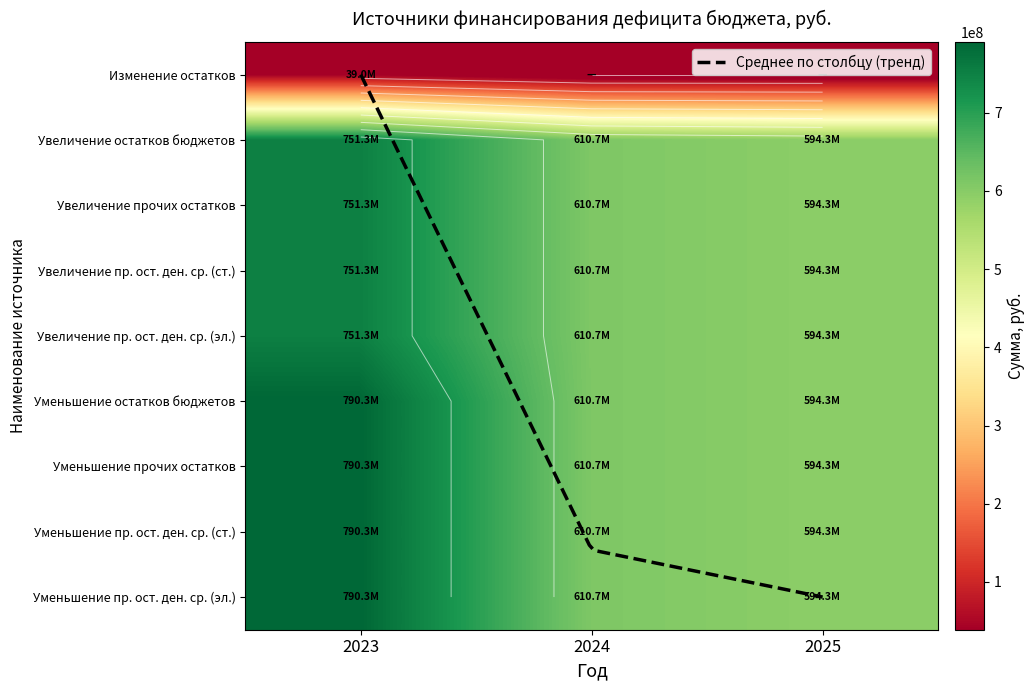

At which category is the sum across all series the highest?

2023